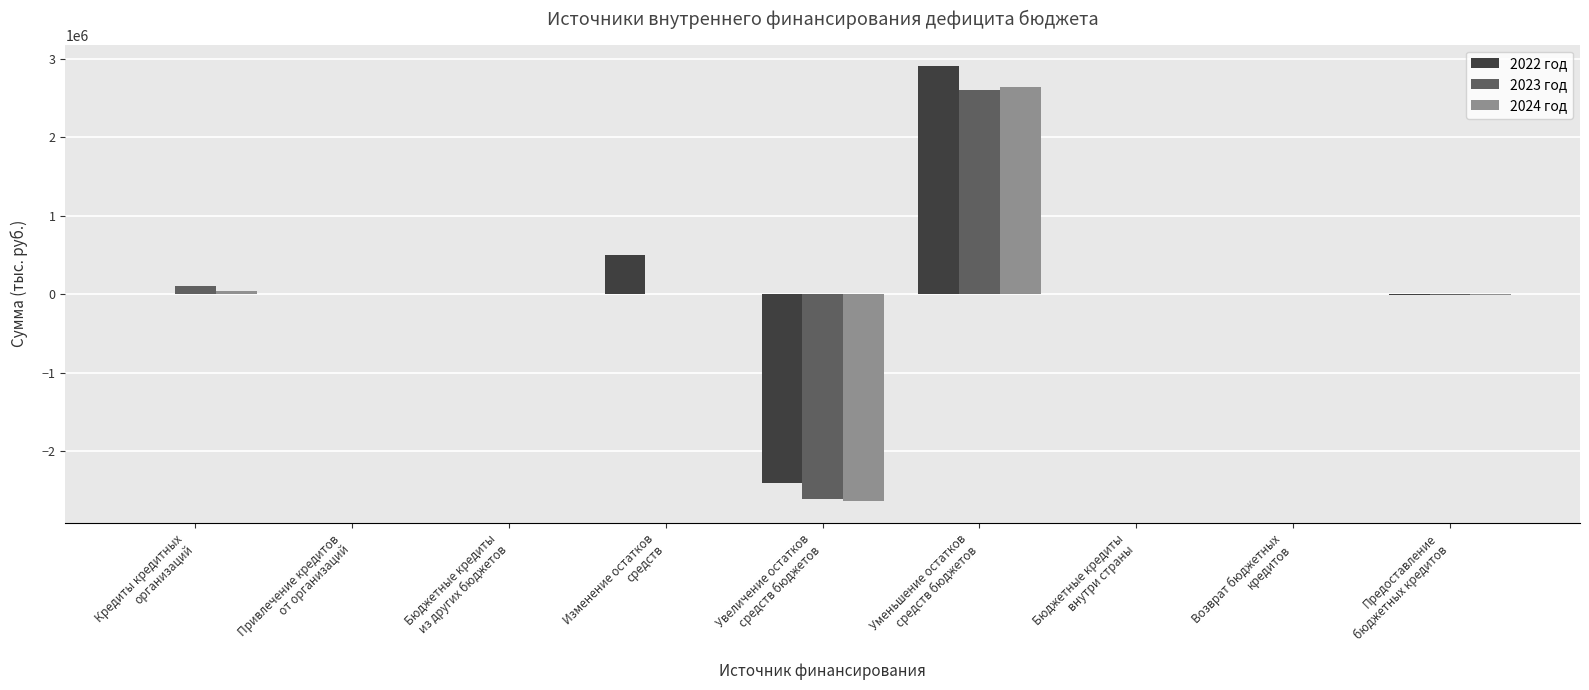

What is the greatest value displayed?

2904637.0